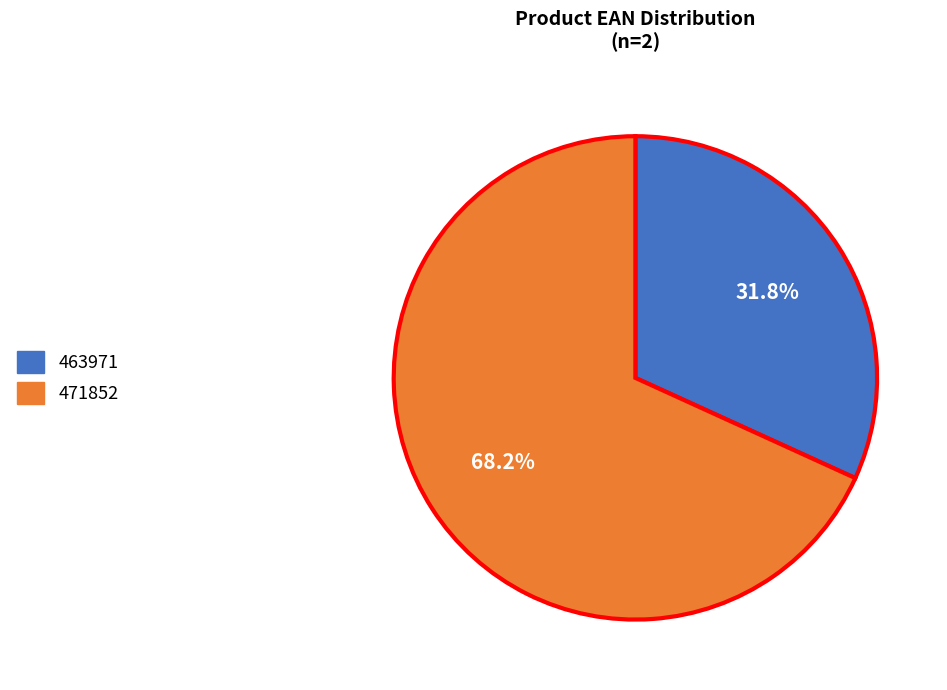

Count the number of slices in the pie.

2